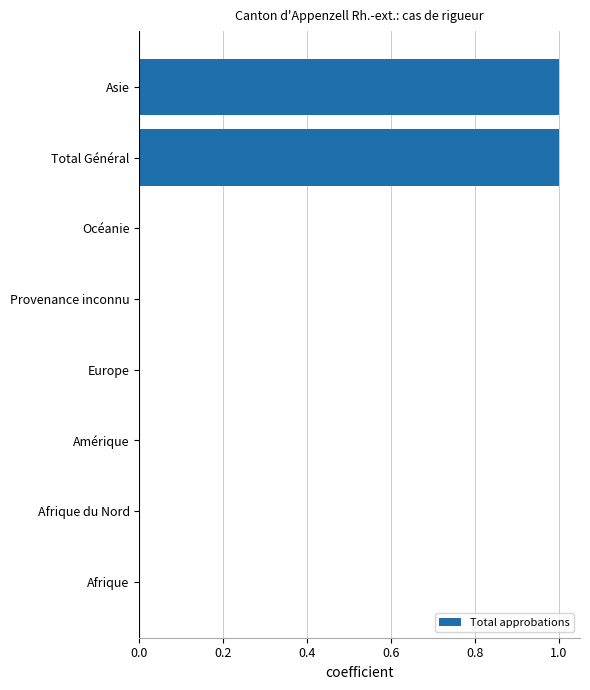

The chart shows a value of 0 at Provenance inconnu. True or false?

True